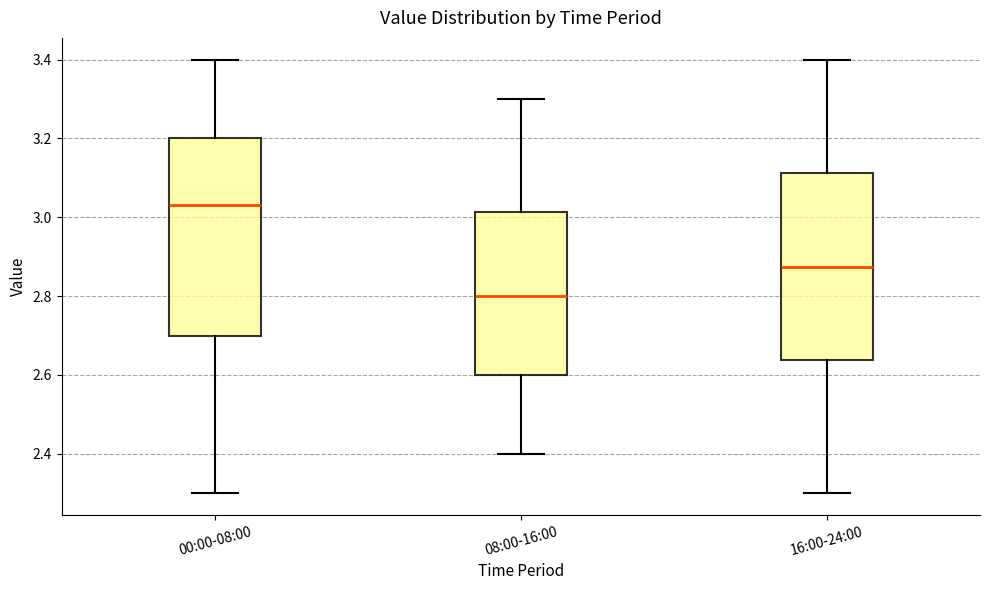

Reading left to right, transcribe this box plot: for each box, give where its median line is, the range the box spans, and where its two whiskers end, as read against the y-axis. The values are not printed on the chart, so give them approximately, as read against the axis.

00:00-08:00: median 3.04, box 2.70 to 3.20, whiskers 2.30 to 3.40
08:00-16:00: median 2.80, box 2.60 to 3.02, whiskers 2.40 to 3.30
16:00-24:00: median 2.88, box 2.64 to 3.12, whiskers 2.30 to 3.40